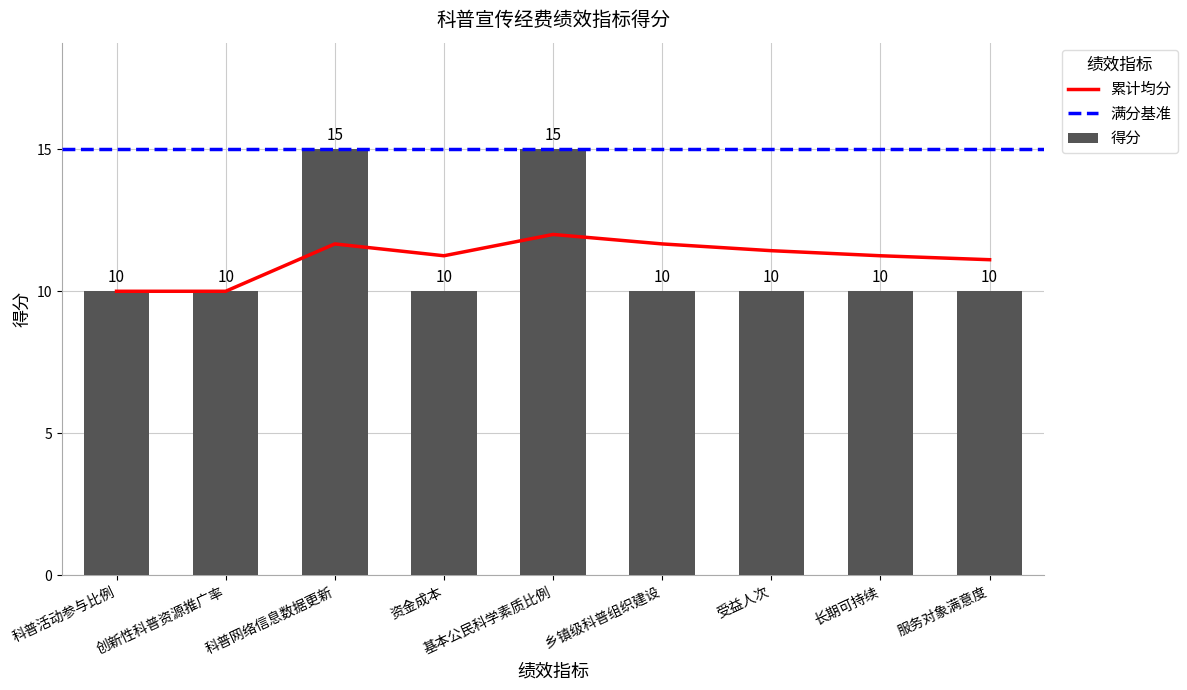

What is the approximate value at 长期可持续?

10